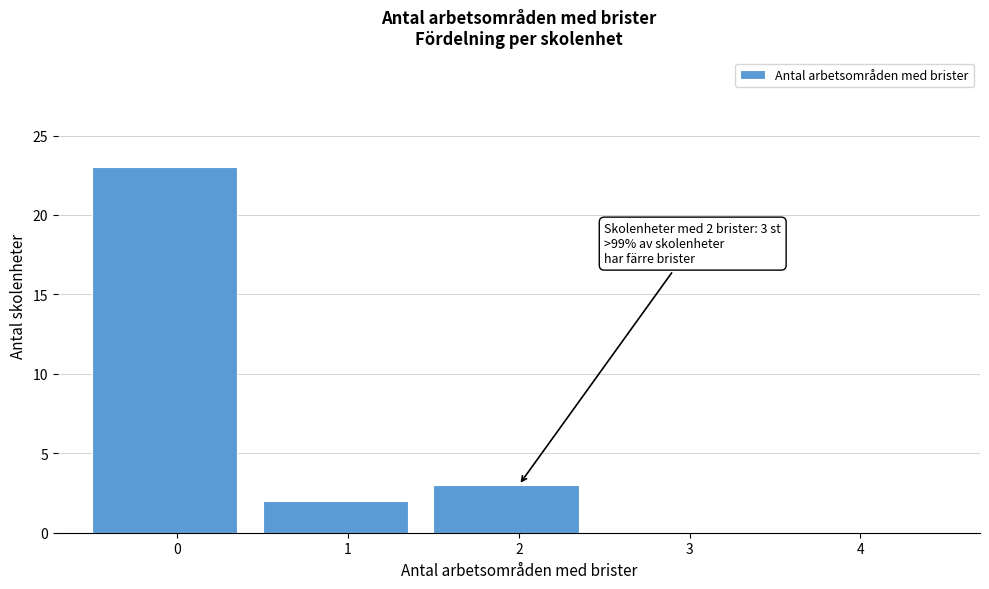

Reading left to right, extract all data points from this chart.

0=23	1=2	2=3	3=0	4=0